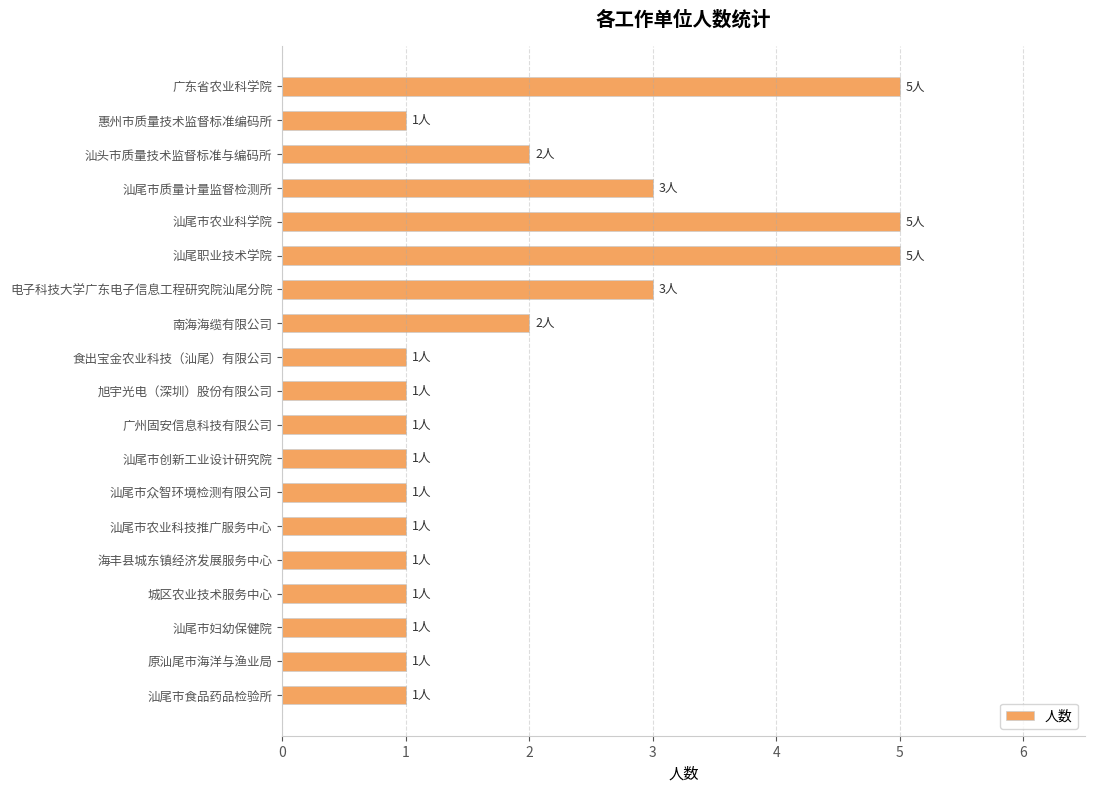

What is the difference between the maximum and minimum values?

4